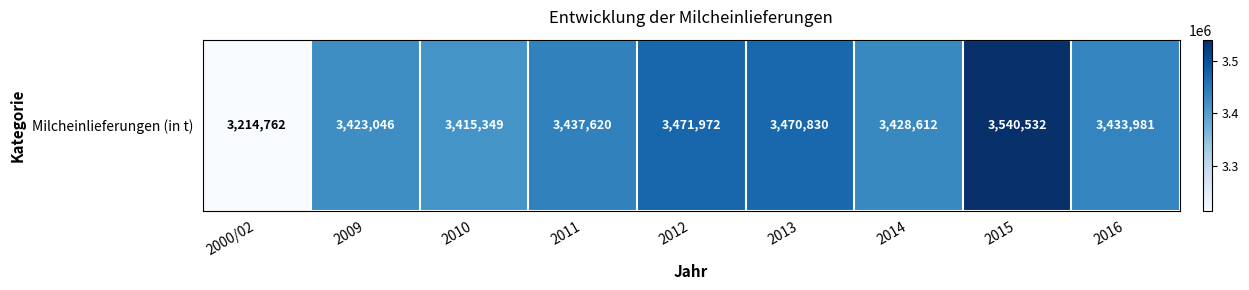

True or false: the data shows 4484574 at 2010.

False